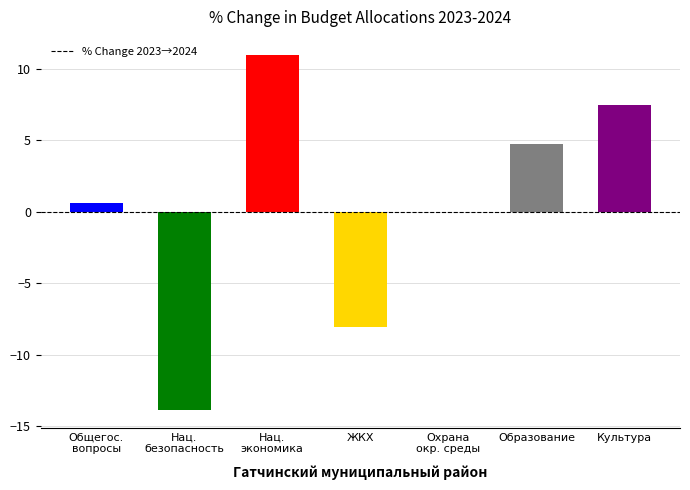

What is the difference between the values at Общегос.
вопросы and Нац.
безопасность?

14.5